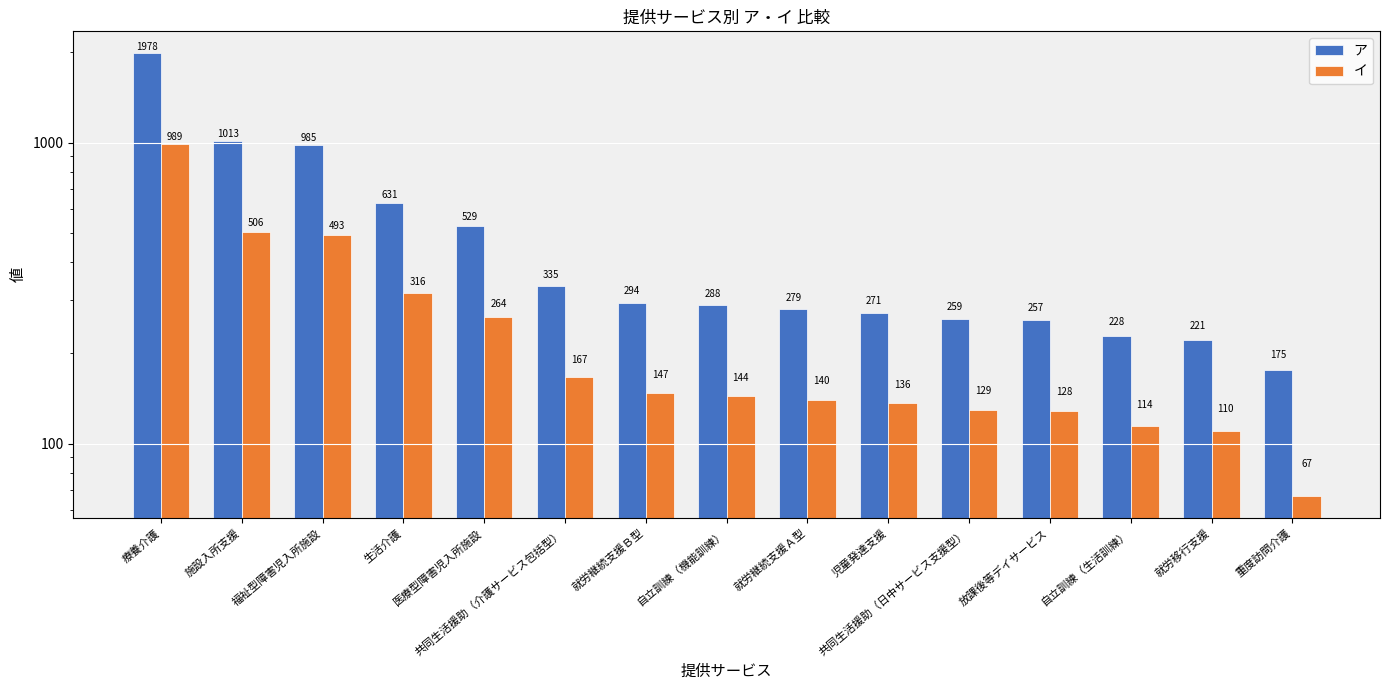

Which category has the highest value across all series?

療養介護